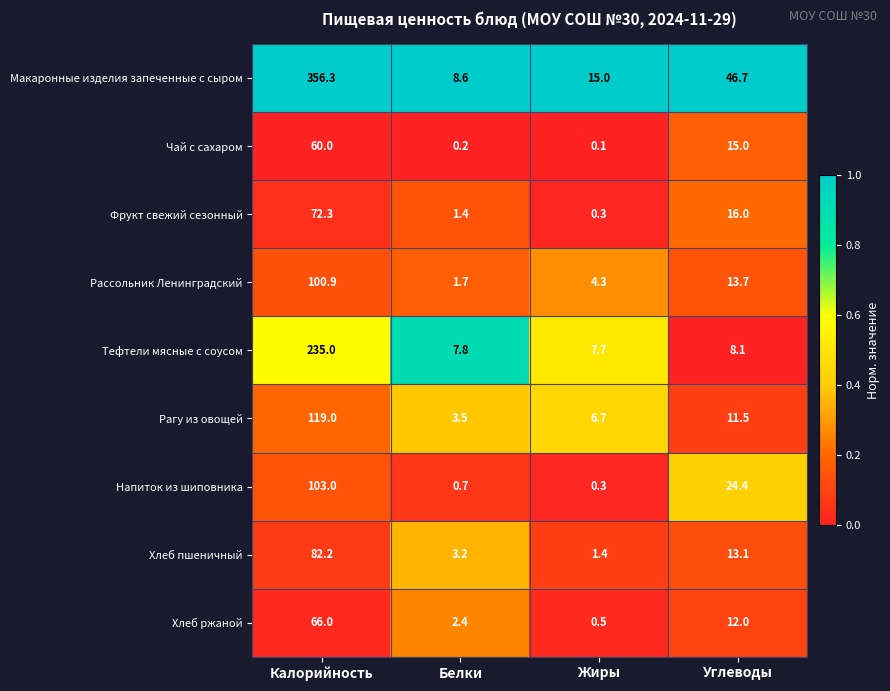

What is the spread (max minus min) of values at Углеводы?

38.6